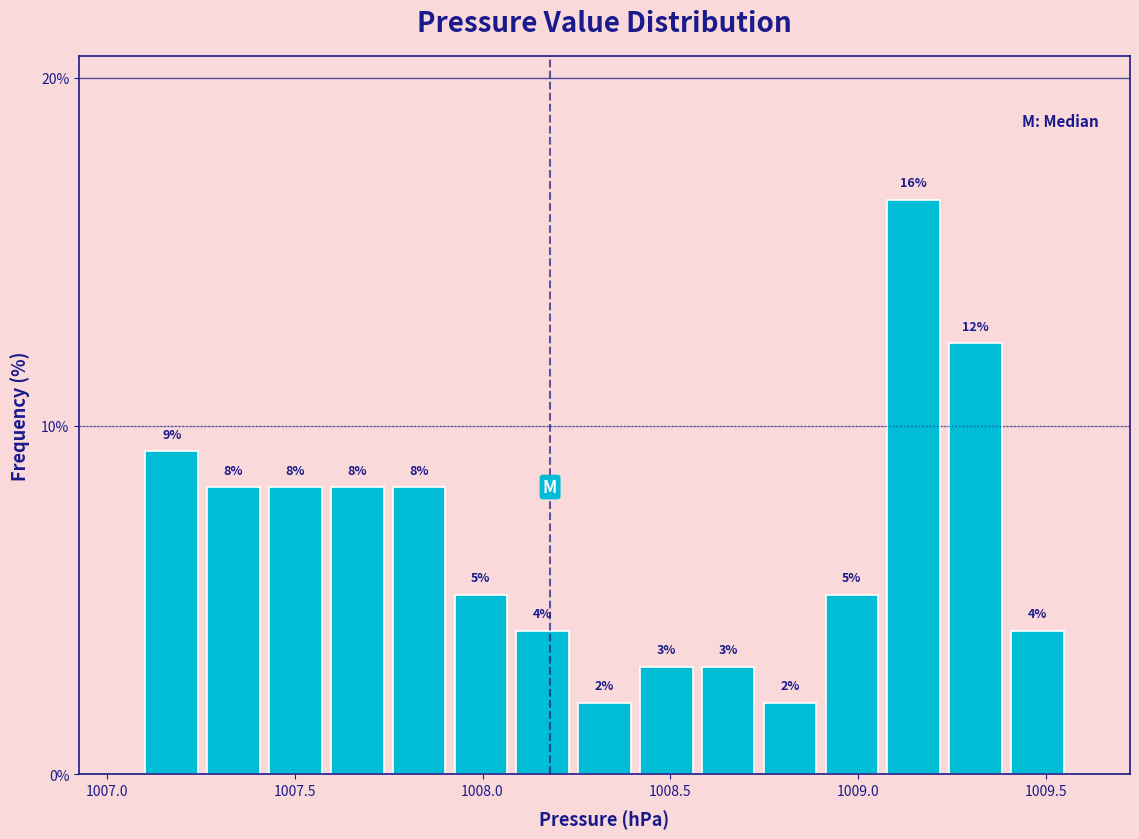

Around what value on the x-axis is the tallest bar? Give the approximate position of its centre, as read against the axis.

1009.15